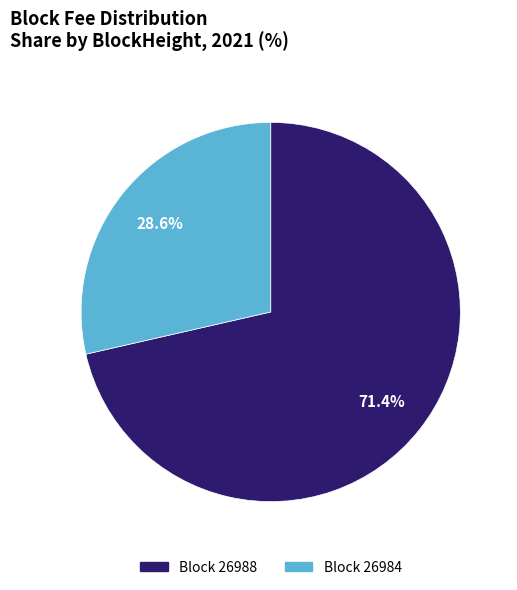

Which category has the smallest portion of the pie?

Block 26984